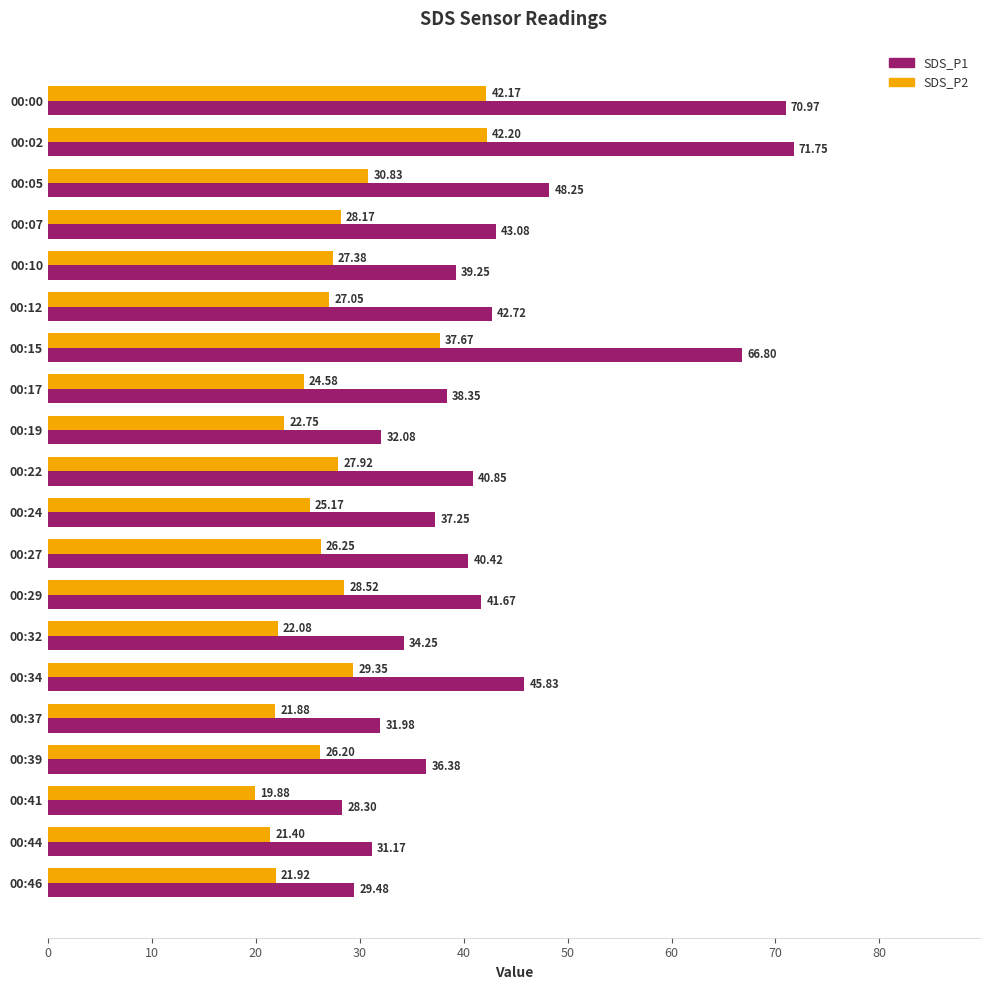

Rank the series at 00:34 from lowest to highest value.

SDS_P2, SDS_P1